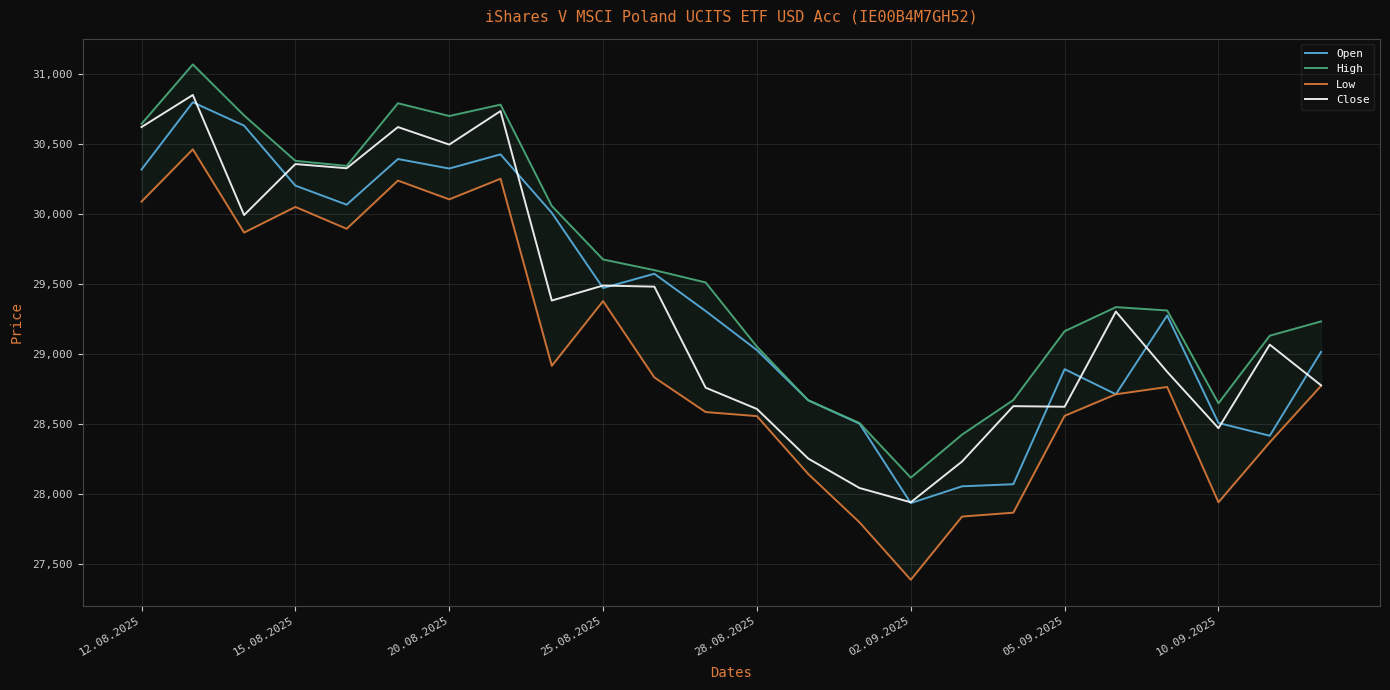

What is the difference between the highest and lowest values at 8?

1141